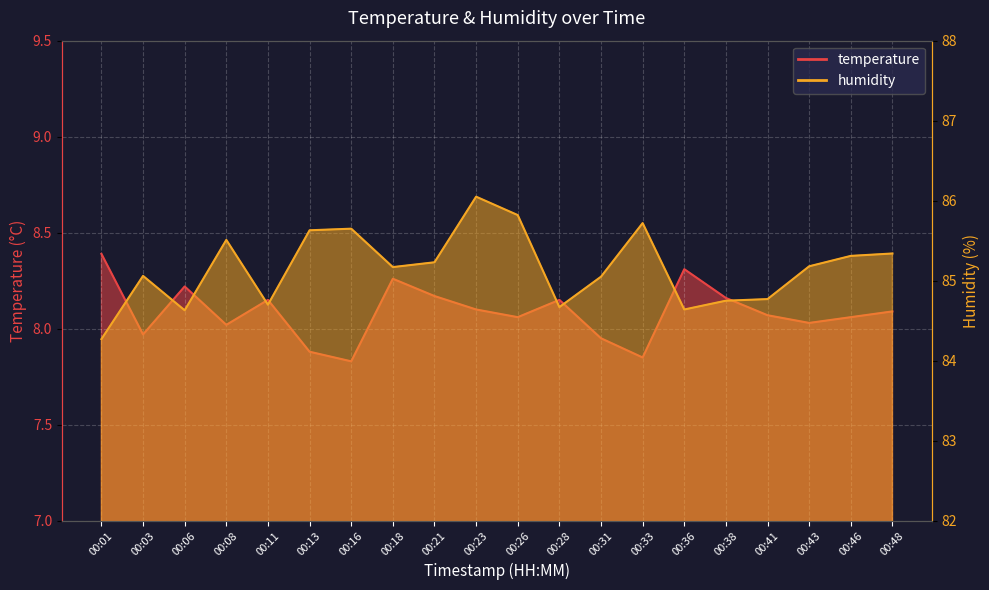

Reading right to left, what are all the values shown in this chart?

temperature: 00:48=8.1	00:46=8.1	00:43=8.0	00:41=8.1	00:38=8.2	00:36=8.3	00:33=7.8	00:31=8.0	00:28=8.2	00:26=8.1	00:23=8.1	00:21=8.2	00:18=8.3	00:16=7.8	00:13=7.9	00:11=8.2	00:08=8.0	00:06=8.2	00:03=8.0	00:01=8.4
humidity: 00:48=85.3	00:46=85.3	00:43=85.2	00:41=84.8	00:38=84.8	00:36=84.6	00:33=85.7	00:31=85.0	00:28=84.7	00:26=85.8	00:23=86.0	00:21=85.2	00:18=85.2	00:16=85.7	00:13=85.6	00:11=84.7	00:08=85.5	00:06=84.6	00:03=85.1	00:01=84.3